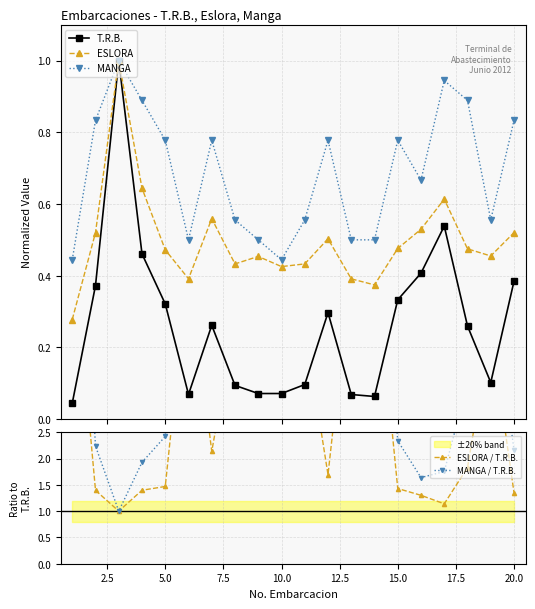

What is the highest value of the MANGA series?

1.0